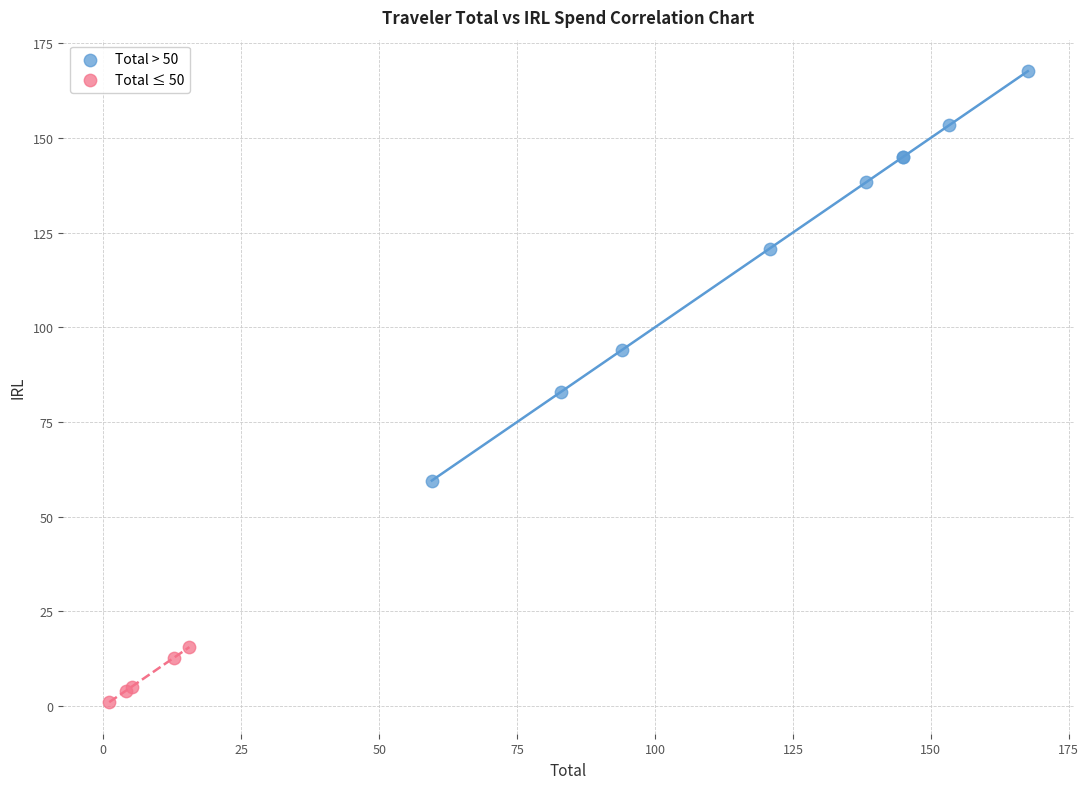

Which series reaches the maximum Y coordinate?

Total > 50